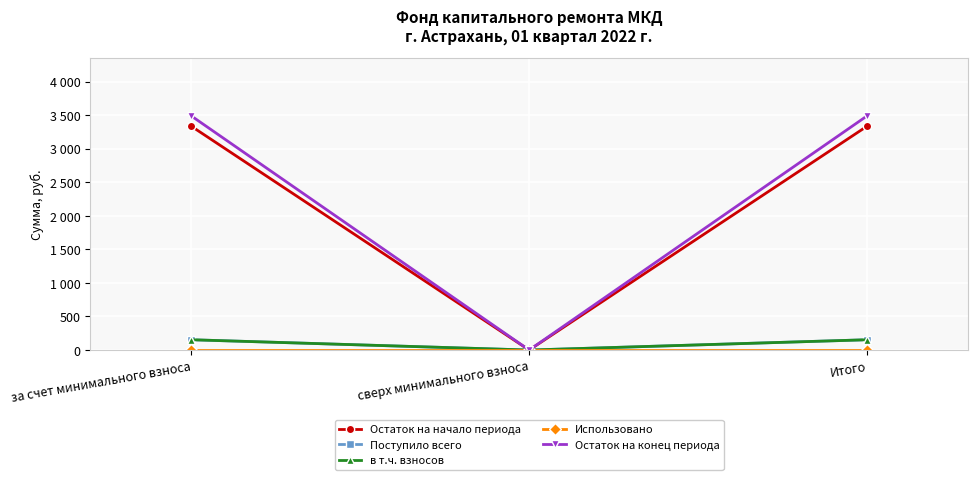

Reading right to left, list all the values displayed in this chart.

Остаток на начало периода: Итого=3333.3	сверх минимального взноса=0.0	за счет минимального взноса=3333.3
Поступило всего: Итого=153.4	сверх минимального взноса=0.0	за счет минимального взноса=153.4
в т.ч. взносов: Итого=153.4	сверх минимального взноса=0.0	за счет минимального взноса=153.4
Использовано: Итого=0.0	сверх минимального взноса=0.0	за счет минимального взноса=0.0
Остаток на конец периода: Итого=3486.7	сверх минимального взноса=0.0	за счет минимального взноса=3486.7